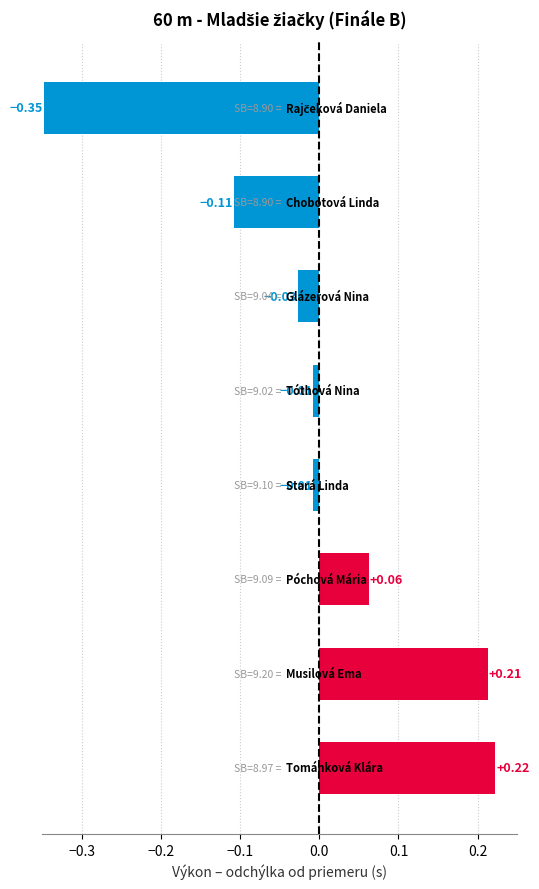

What is the difference between the maximum and second lowest values?

0.3